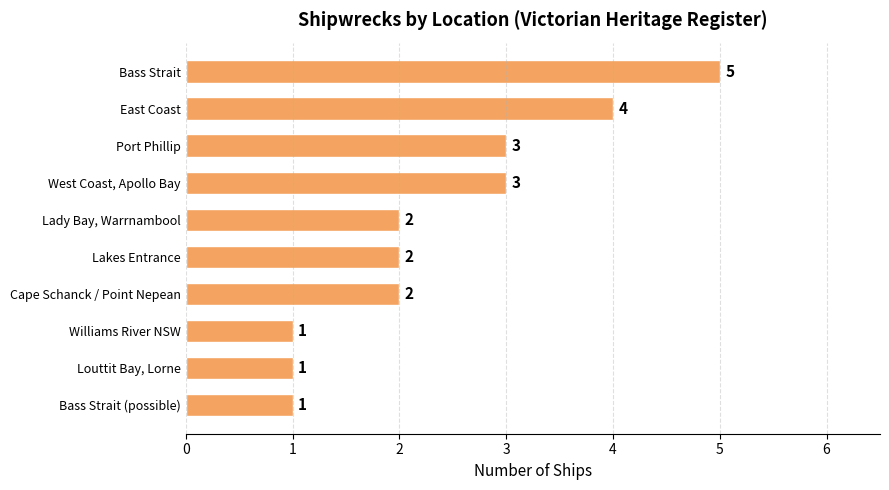

How many values are between 1 and 3?

8